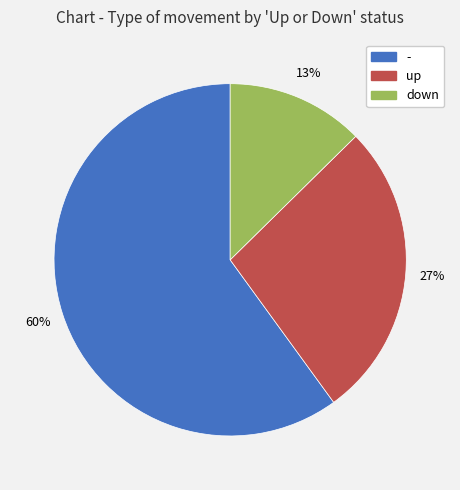

To the nearest percent, what is the difference between the - and down slice percentages?

47%